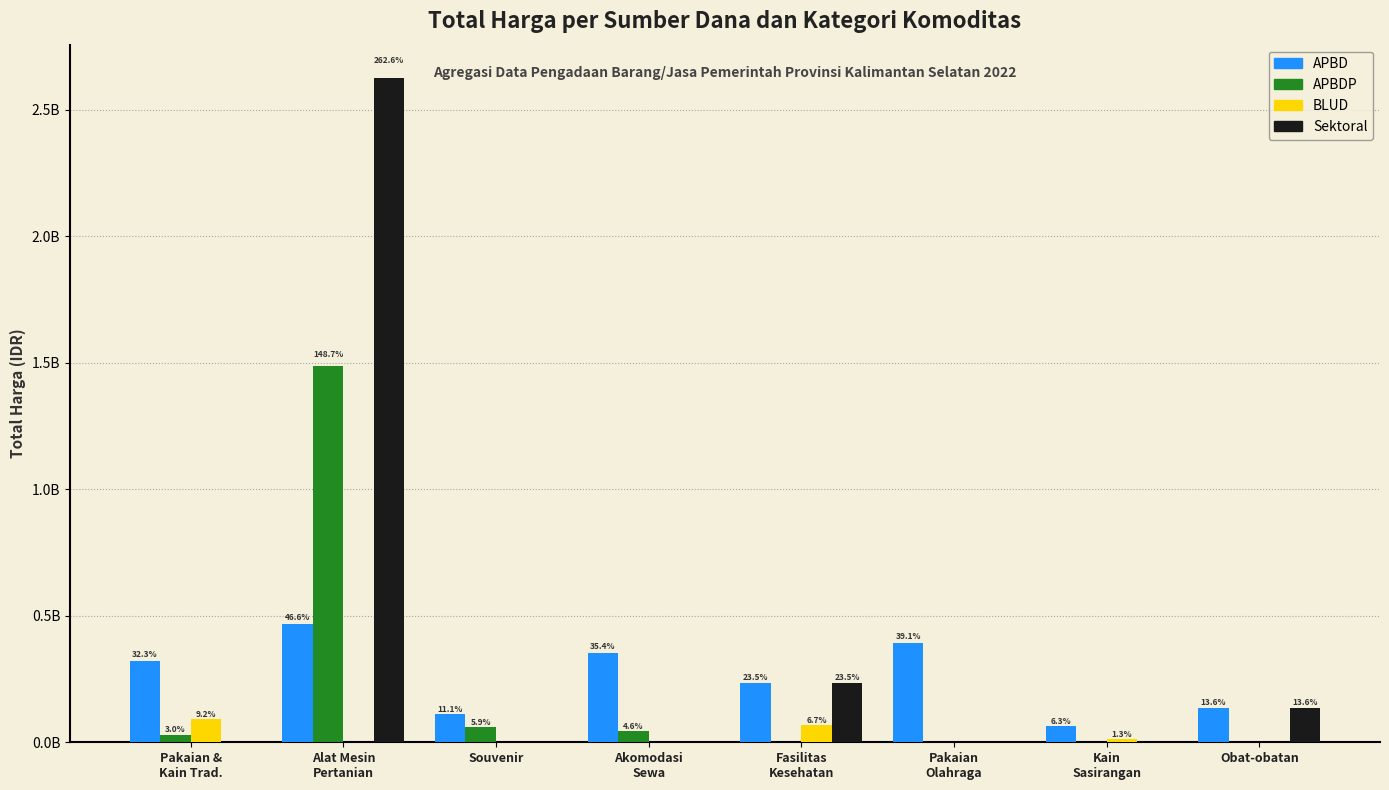

What value does the BLUD series have at Kain
Sasirangan?

13442000